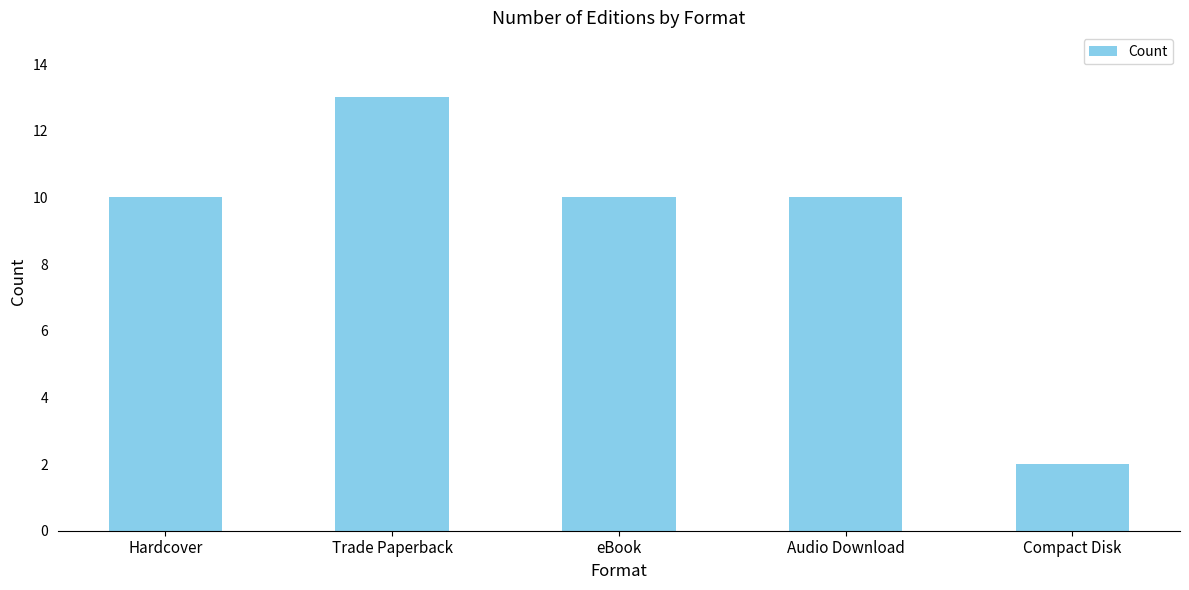

Reading left to right, extract all data points from this chart.

Hardcover=10	Trade Paperback=13	eBook=10	Audio Download=10	Compact Disk=2